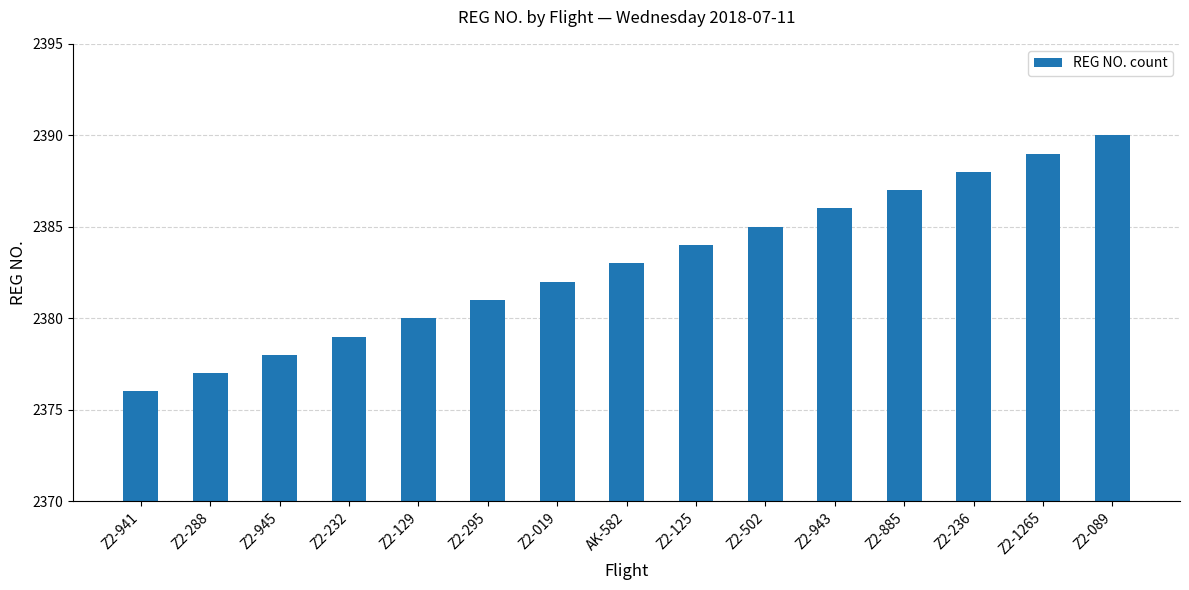

What is the greatest value displayed?

2390